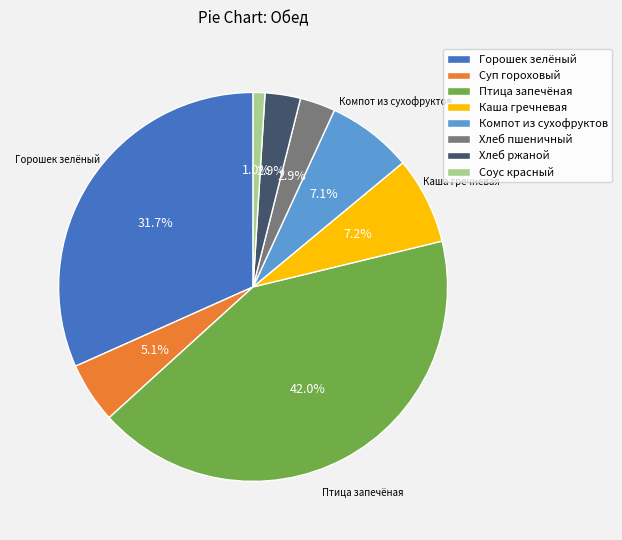

To the nearest percent, what is the combined percentage of Хлеб пшеничный and Компот из сухофруктов?

10%